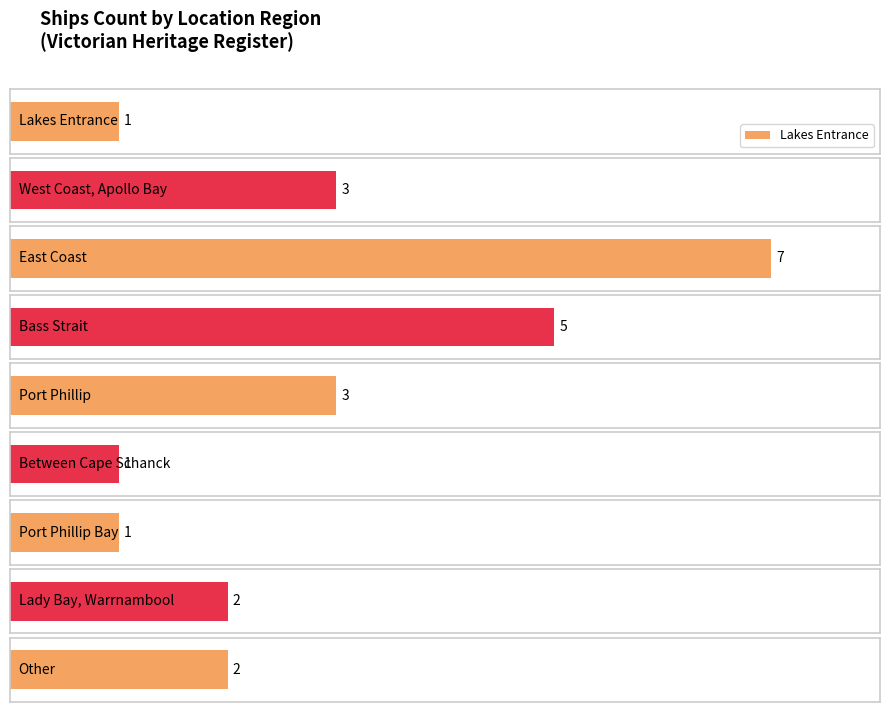

The value at Port Phillip Bay is 5. True or false?

False